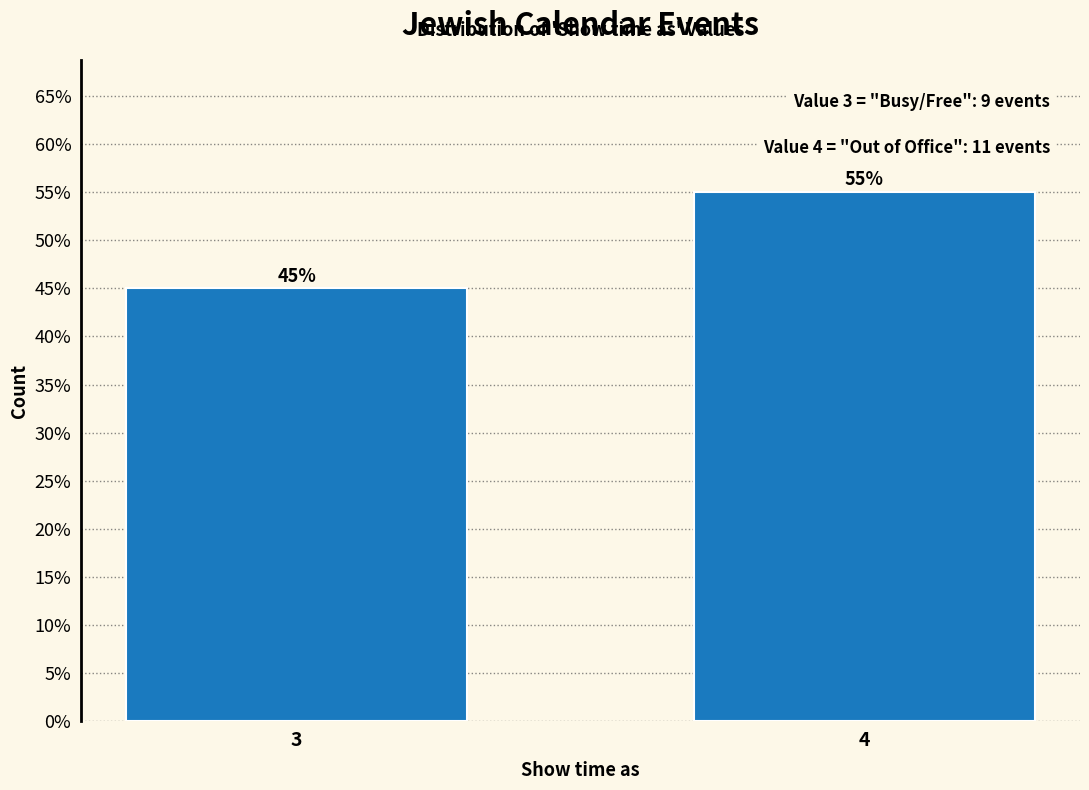

Reading left to right, extract all data points from this chart.

3=45.0	4=55.0